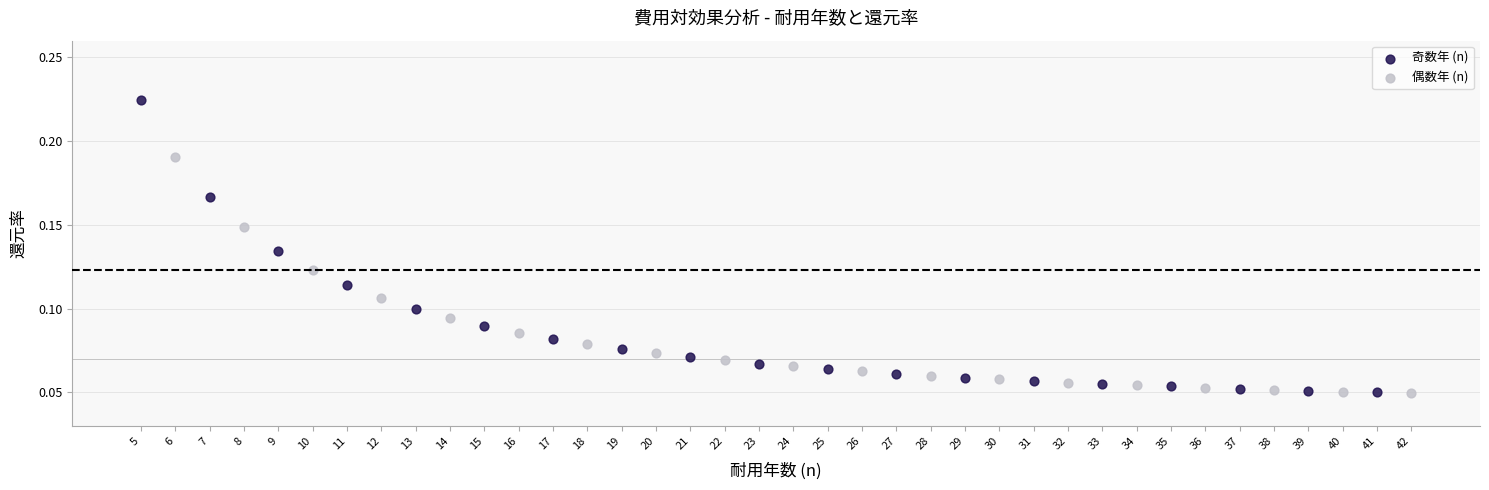

What are all the series names shown in the legend?

奇数年 (n), 偶数年 (n)